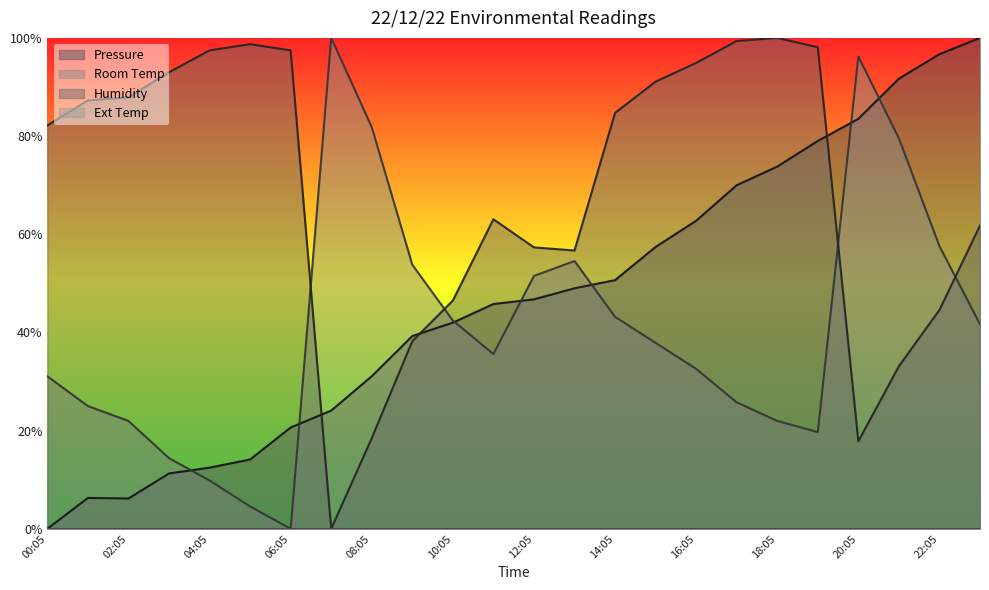

Which series has the widest spread of values?

Pressure